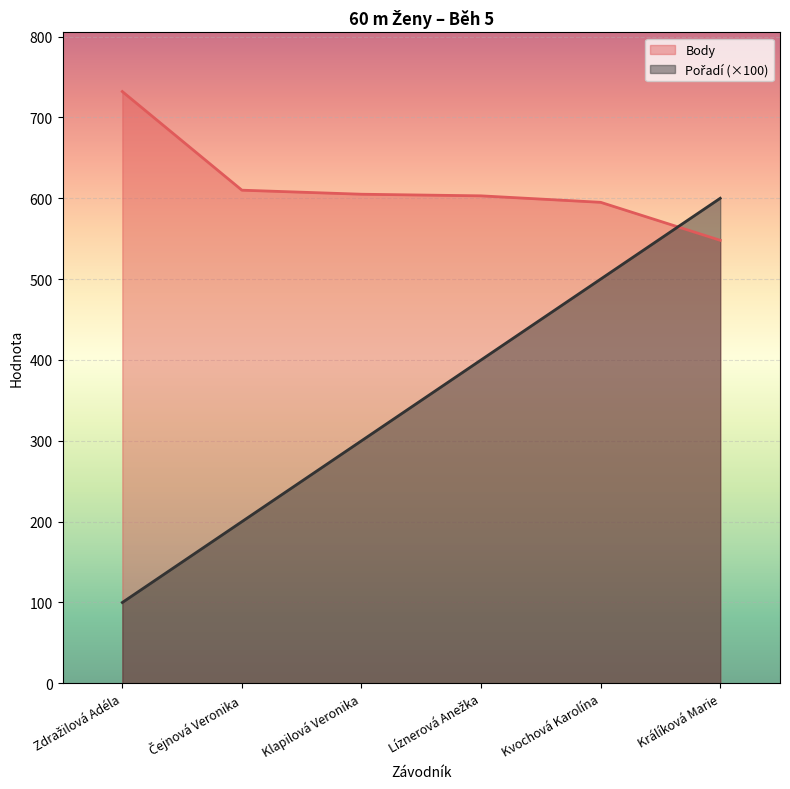

True or false: Pořadí has more than 1 points higher than both neighbors.

False